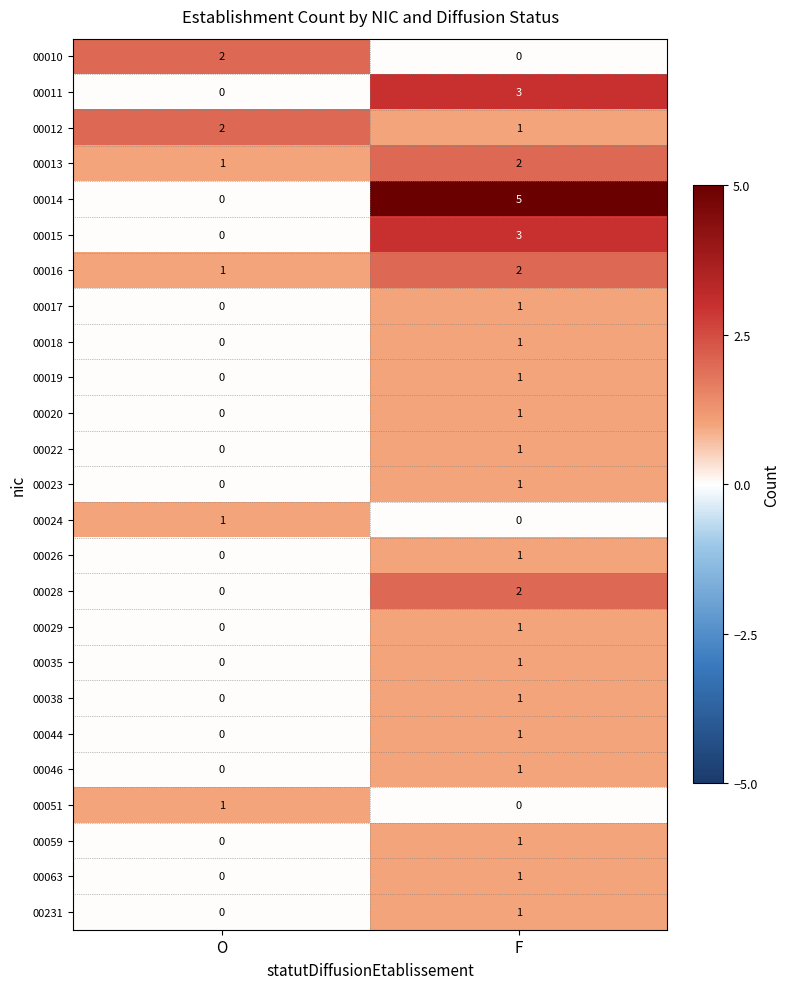

What is the sum of the 00012 values at O and F?

3